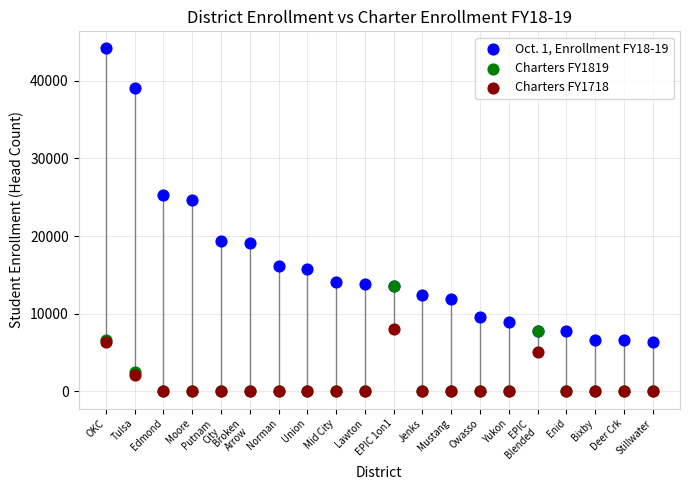

What are all the series names shown in the legend?

Oct. 1, Enrollment FY18-19, Charters FY1819, Charters FY1718